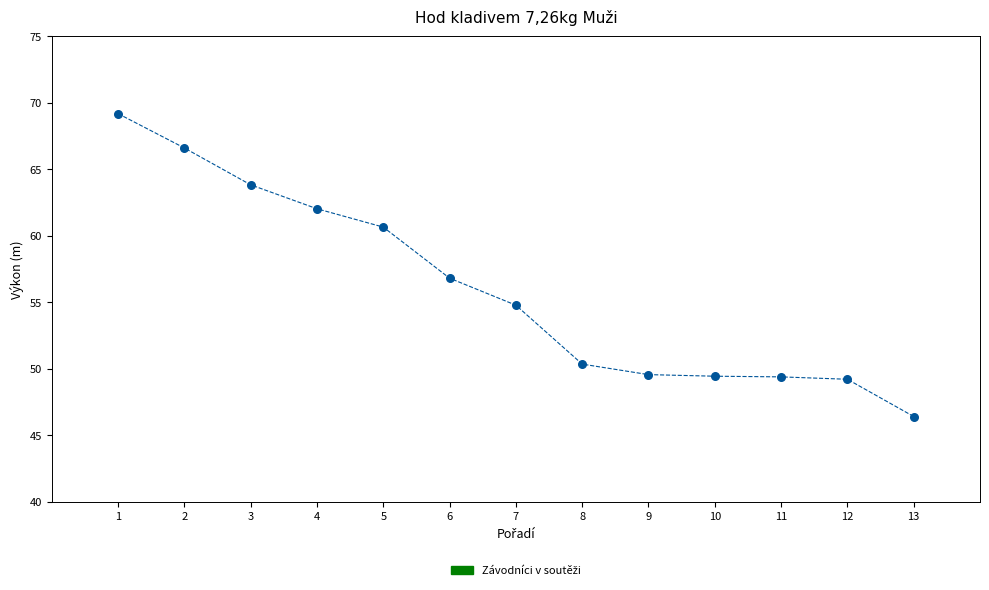

What is the range of X values (max minus min)?

12.0